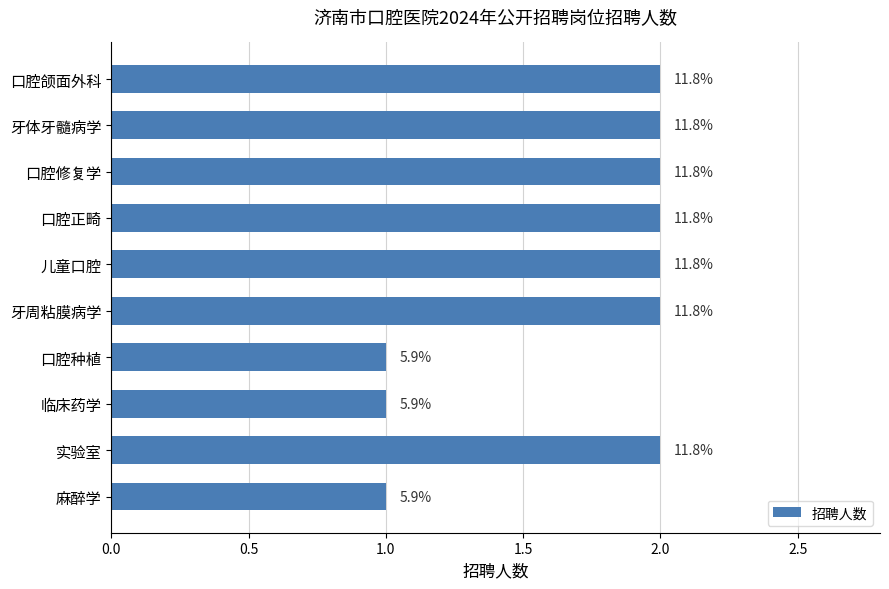

What is the greatest value displayed?

2